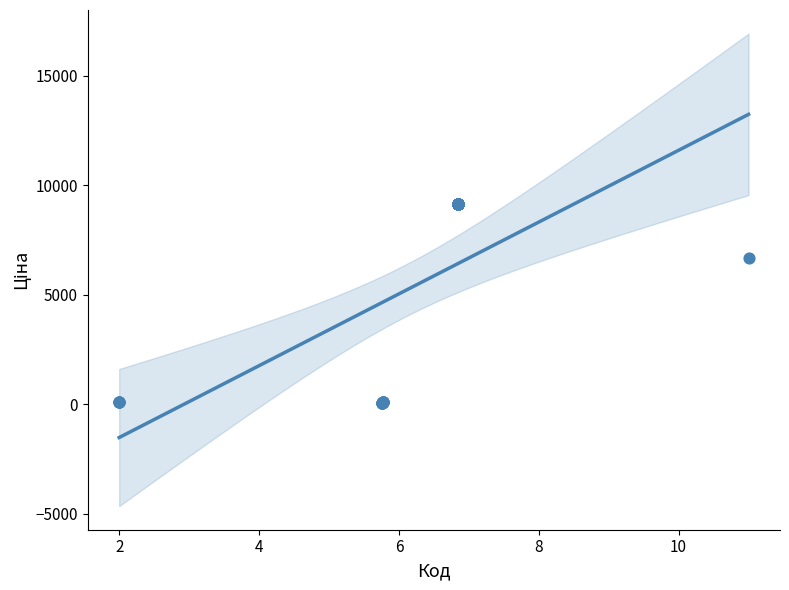

What Y value in the scatter plot is closest to 4611?

6658.9